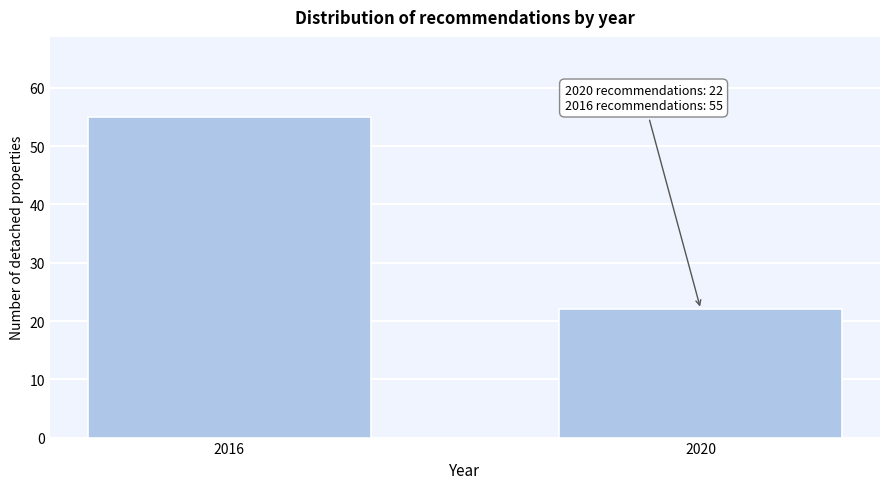

Reading left to right, extract all data points from this chart.

55	22